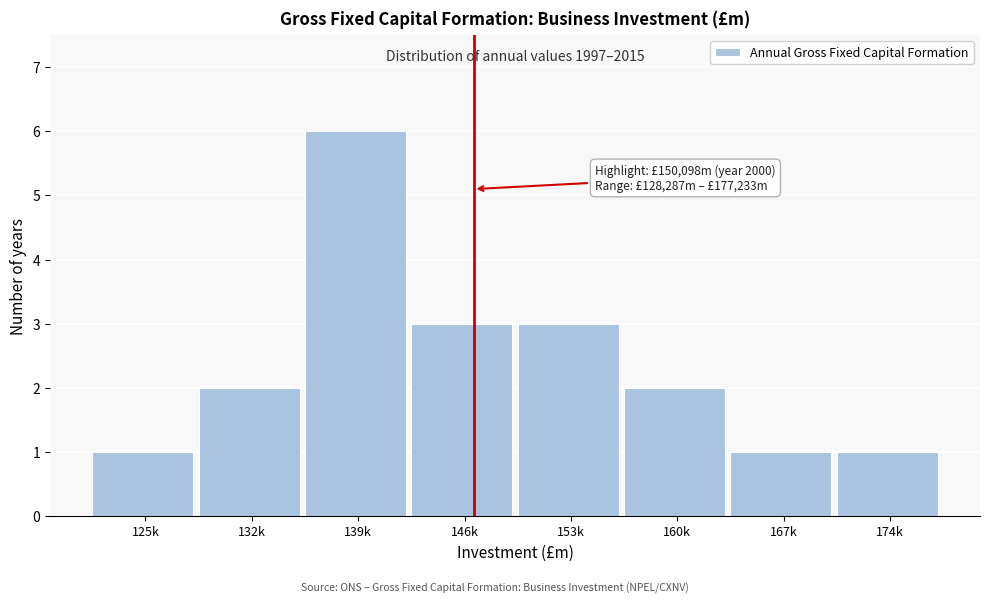

Reading left to right, transcribe all the data shown in this chart.

125k=1	132k=2	139k=6	146k=3	153k=3	160k=2	167k=1	174k=1